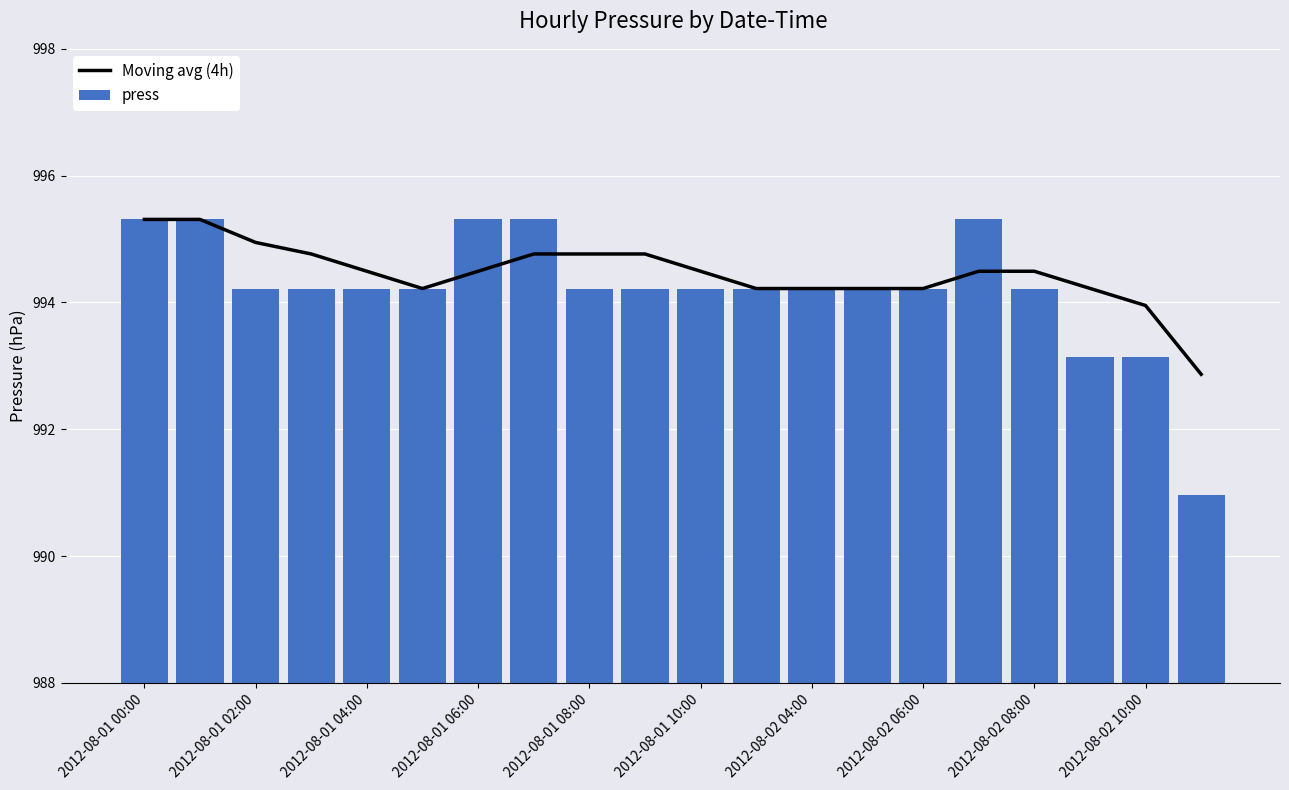

How many data points does each series have?

20